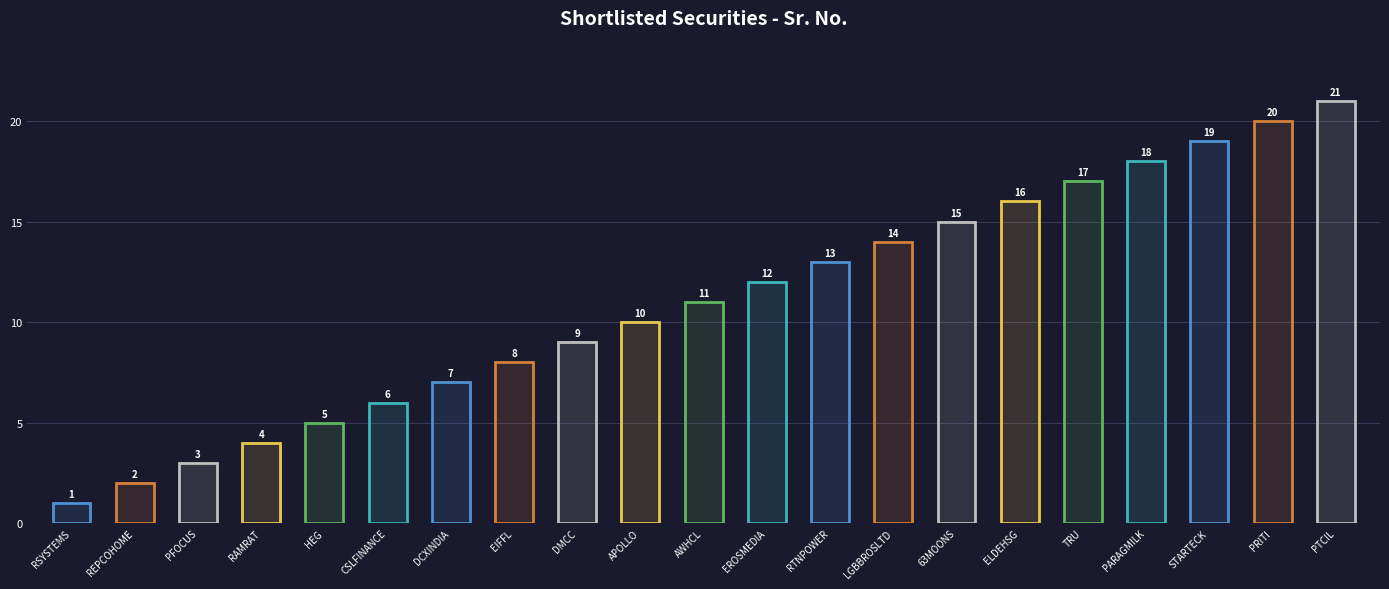

List the labels in order of value, largest first.

PTCIL, PRITI, STARTECK, PARAGMILK, TRU, ELDEHSG, 63MOONS, LGBBROSLTD, RTNPOWER, EROSMEDIA, AWHCL, APOLLO, DMCC, EIFFL, DCXINDIA, CSLFINANCE, HEG, RAMRAT, PFOCUS, REPCOHOME, RSYSTEMS